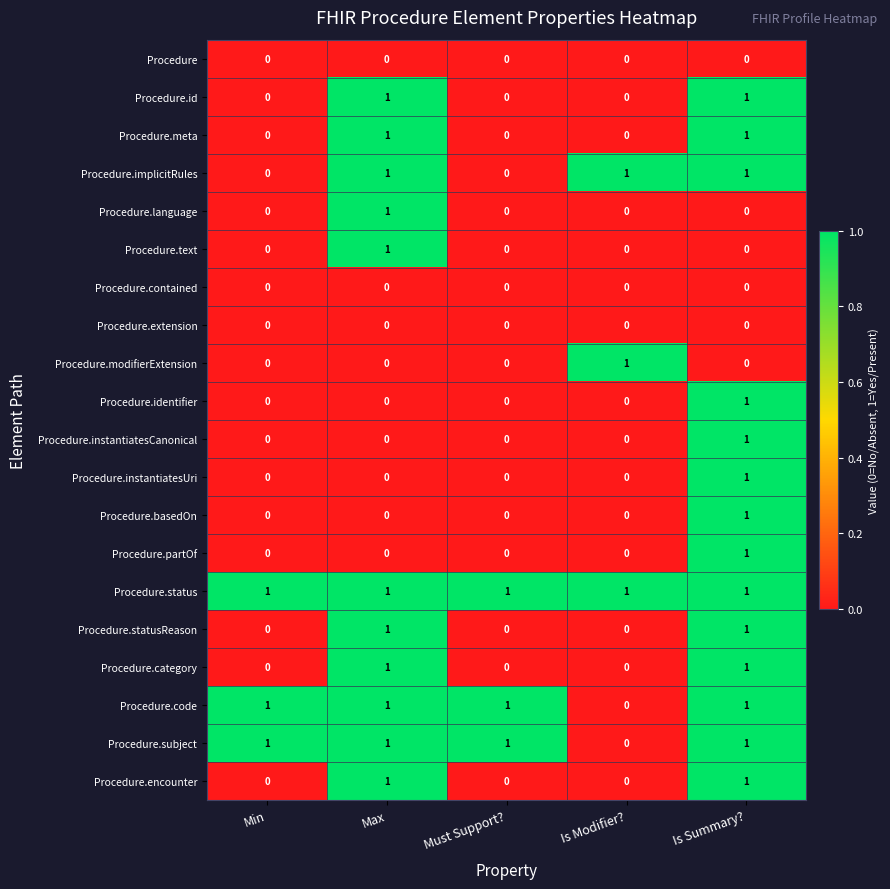

Is it true that Procedure.instantiatesCanonical equals 0 at Must Support??

True